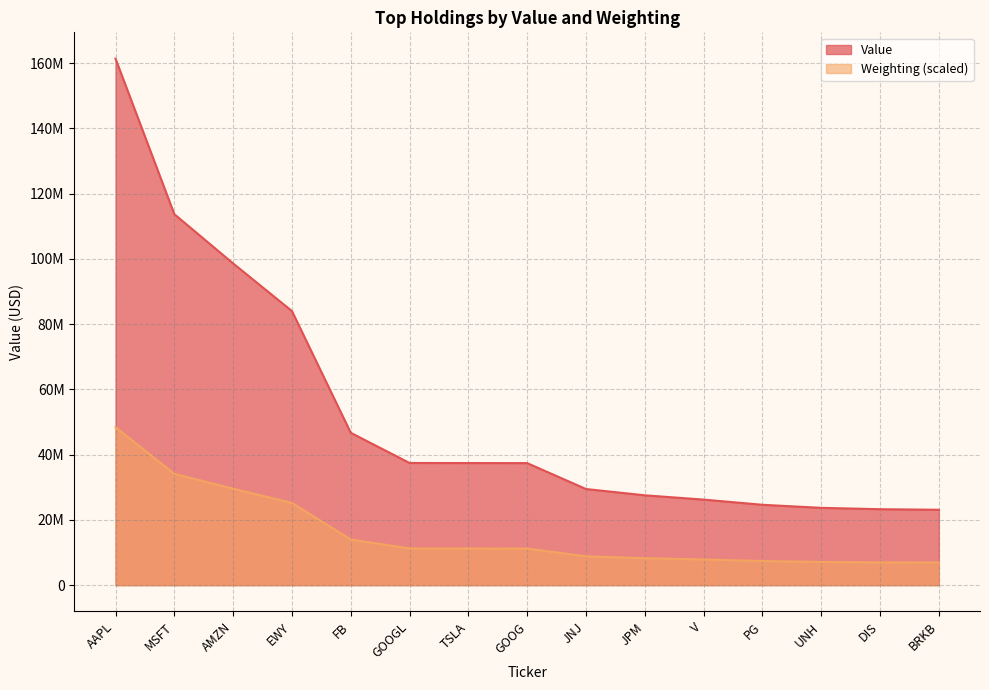

At which label is Weighting closest to 27664791?

AMZN